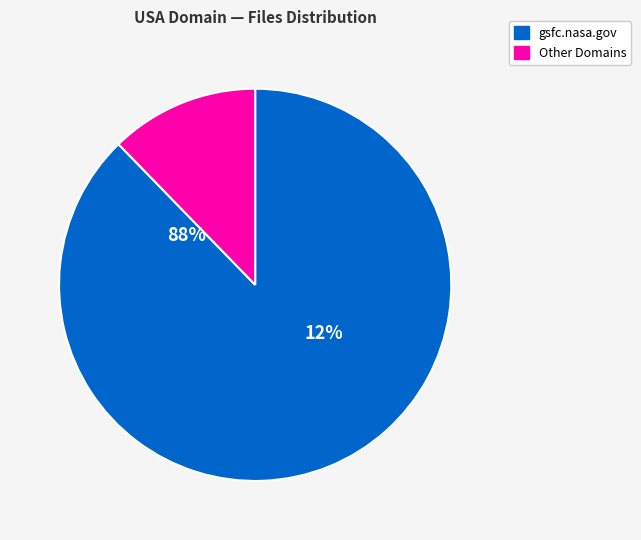

Is it true that colorado.edu is 0% of the pie?

True